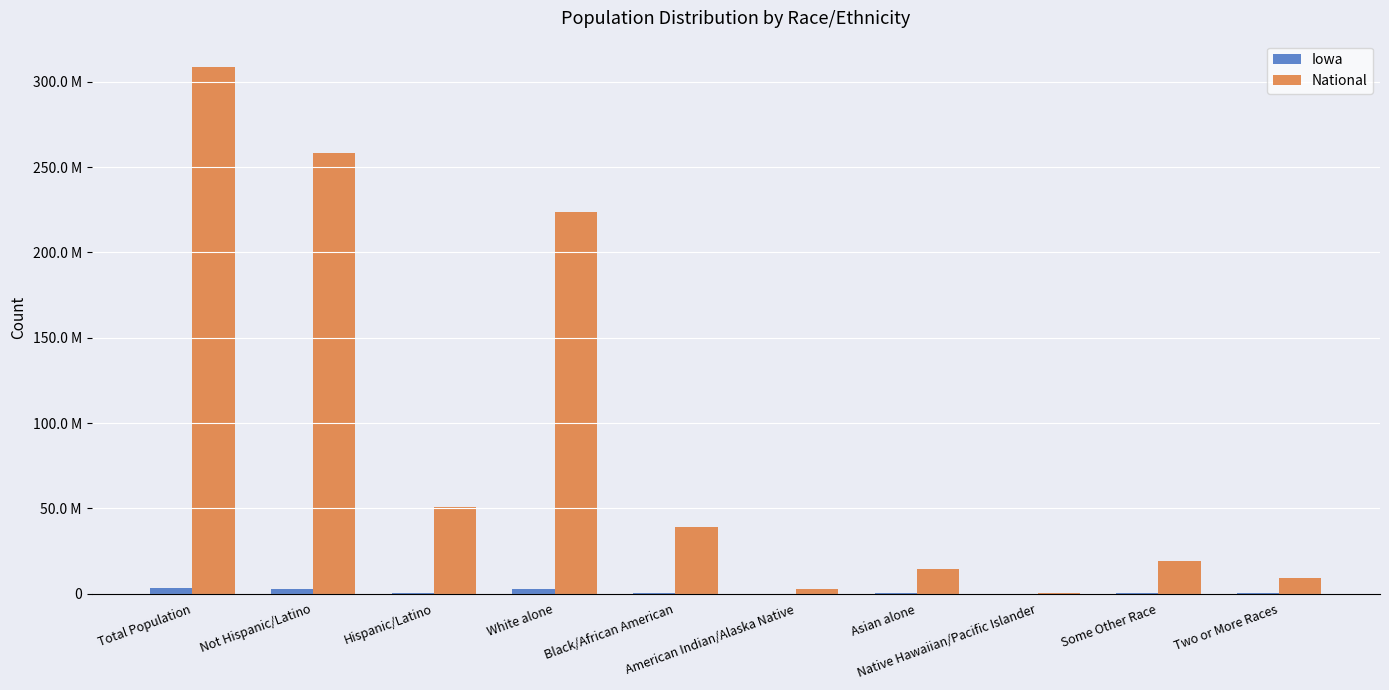

What is the difference between the maximum and minimum values in the National series?

308205525